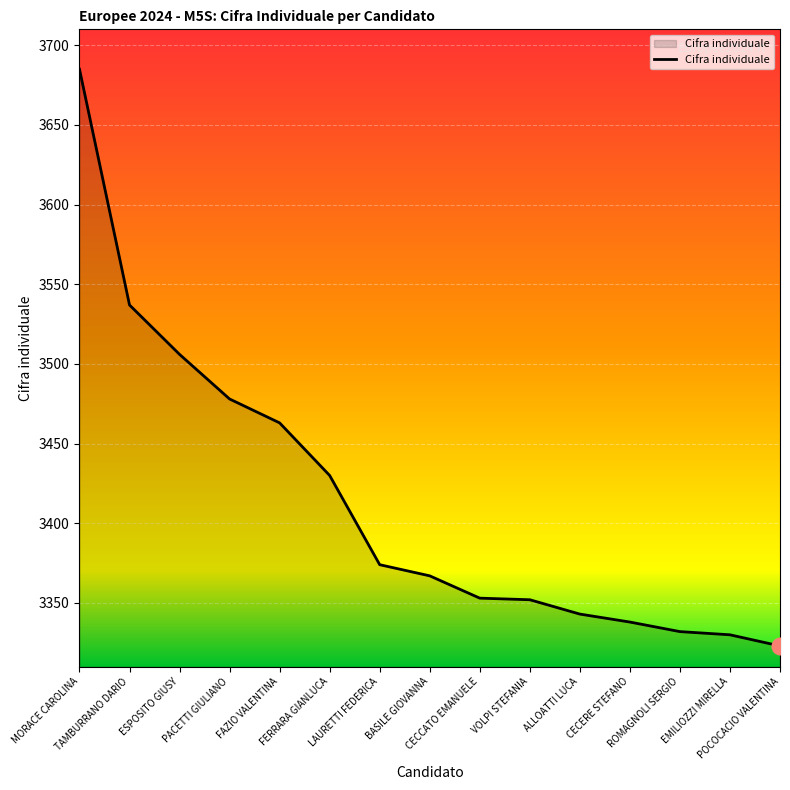

At which category does the chart reach its peak across all series?

MORACE CAROLINA